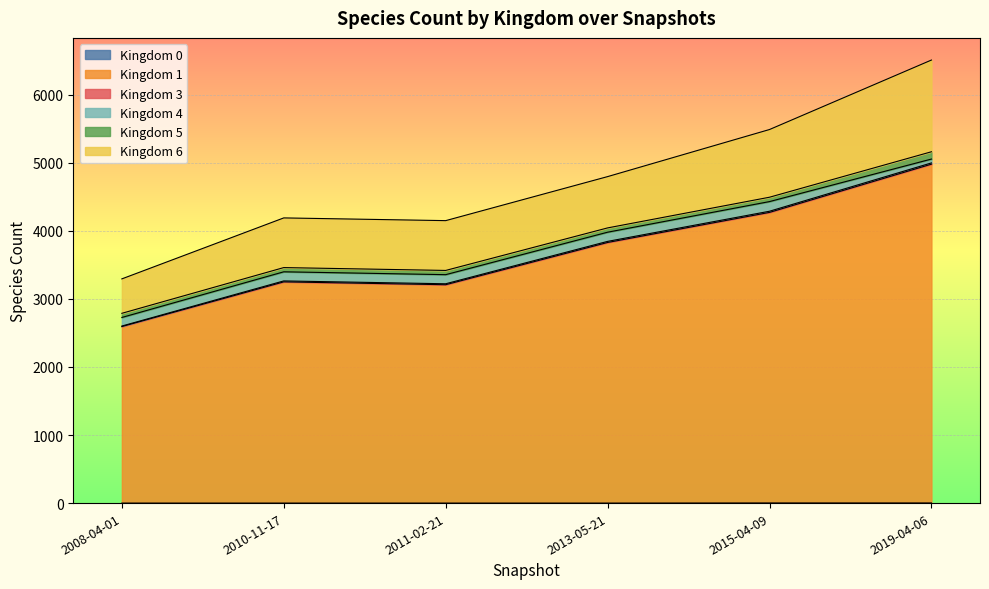

How many values in the 1 series exceed 3830?

2